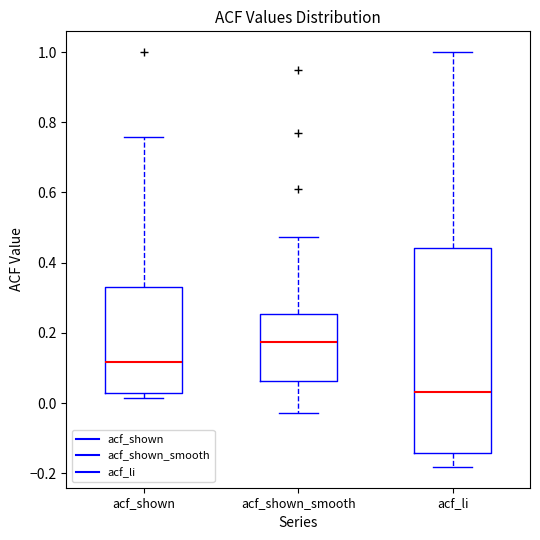

Which box is the tallest, from its lower edge to its upper edge?

acf_li